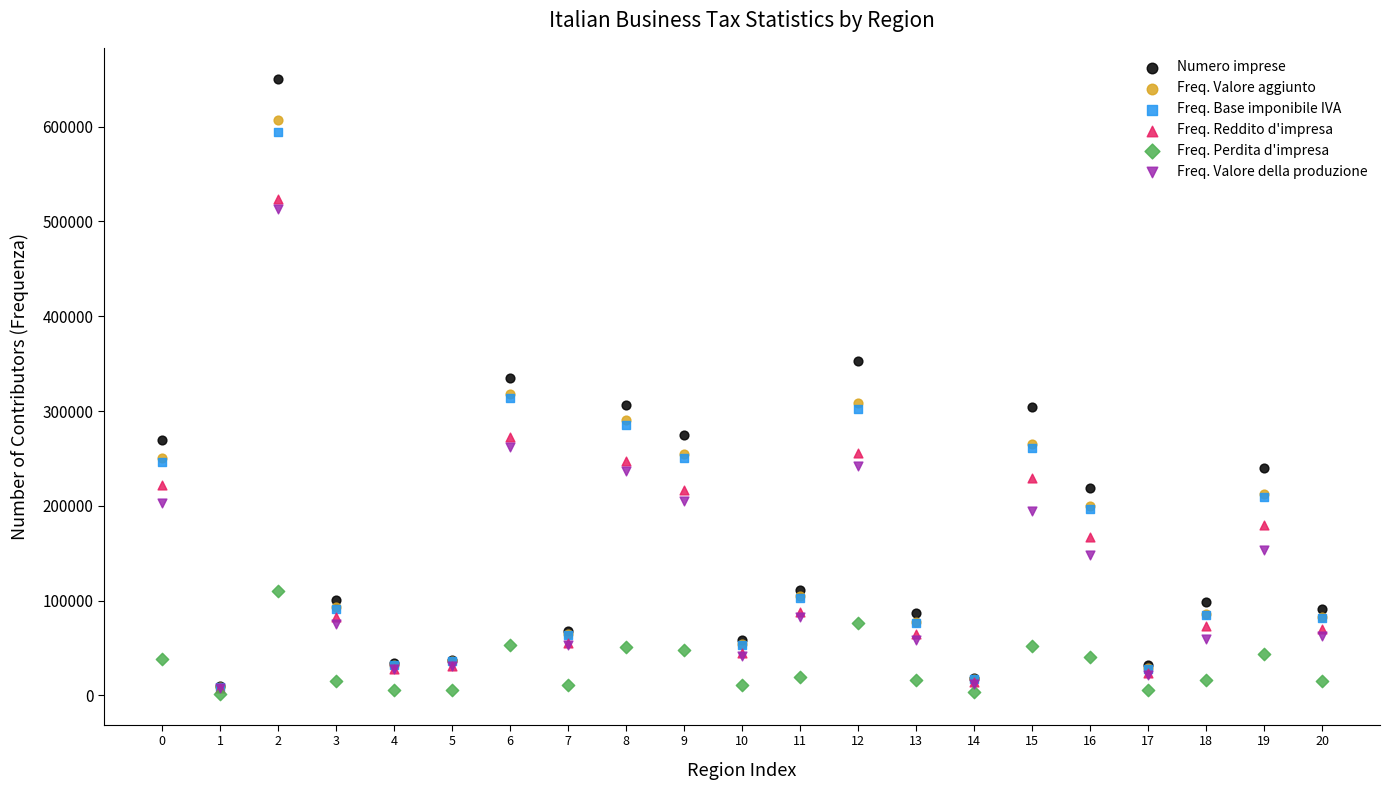

What are all the series names shown in the legend?

Numero imprese, Freq. Valore aggiunto, Freq. Base imponibile IVA, Freq. Reddito d'impresa, Freq. Perdita d'impresa, Freq. Valore della produzione